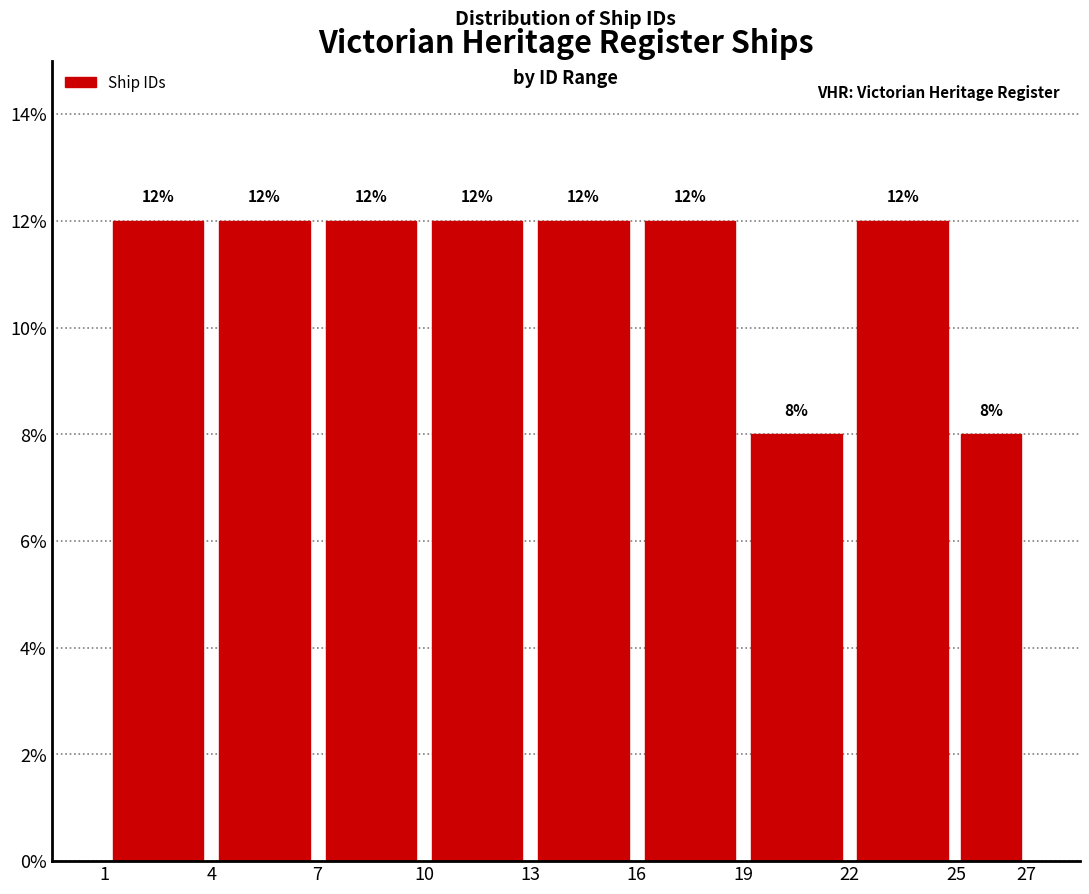

Reading left to right, list every bar in this chart as the range it spans on the x-axis followed by its height.

1 to 4: 12
4 to 7: 12
7 to 10: 12
10 to 13: 12
13 to 16: 12
16 to 19: 12
19 to 22: 8
22 to 25: 12
25 to 27: 8